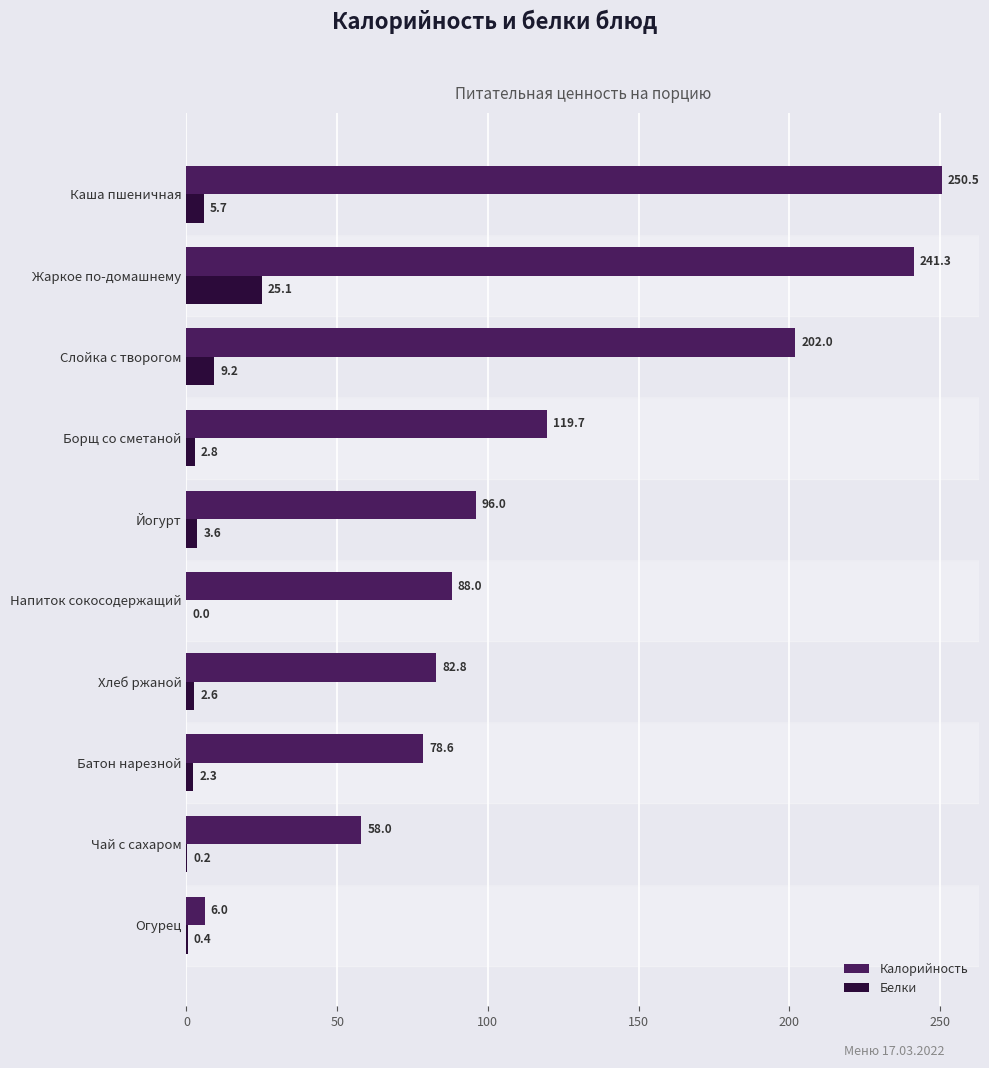

Read the Белки value at Хлеб ржаной.

2.6